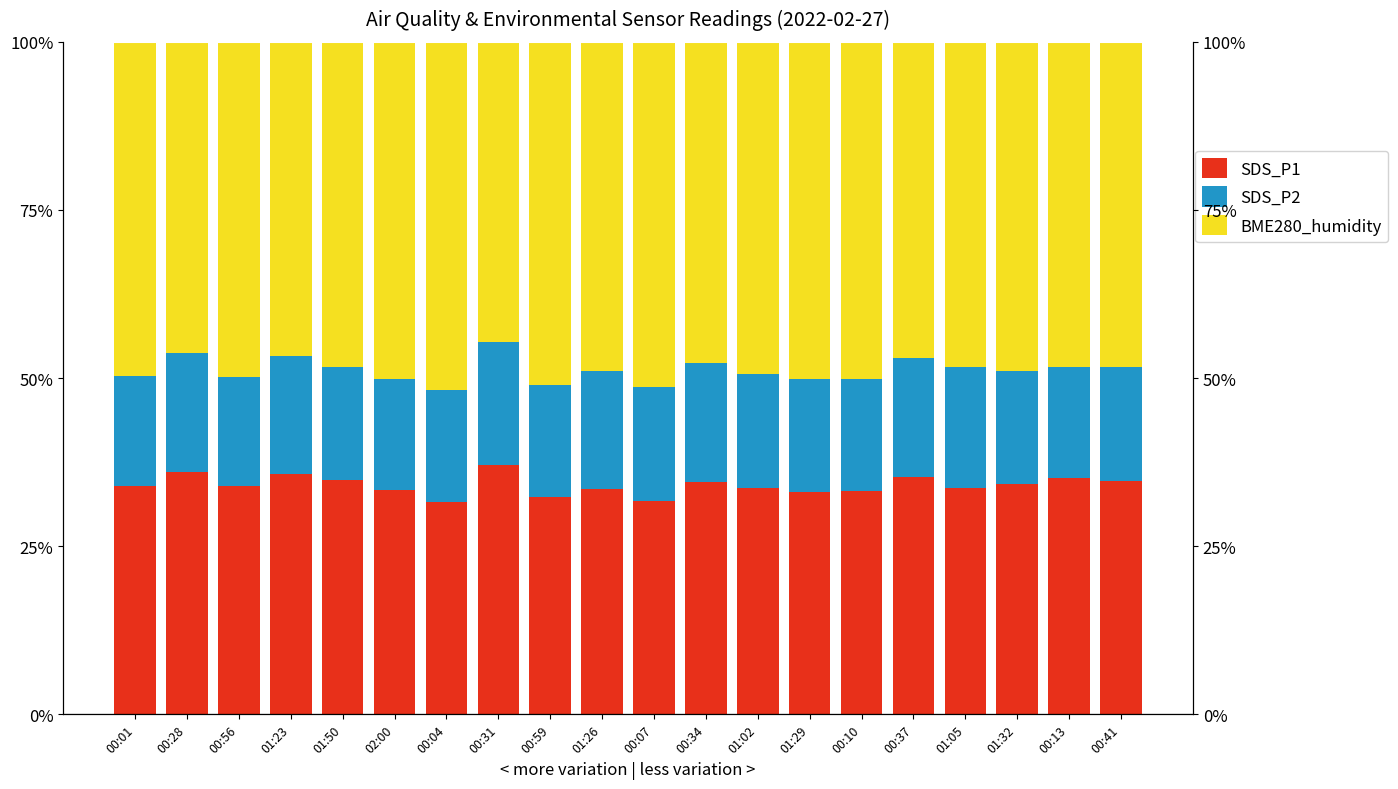

What position from the right is 00:56?

18